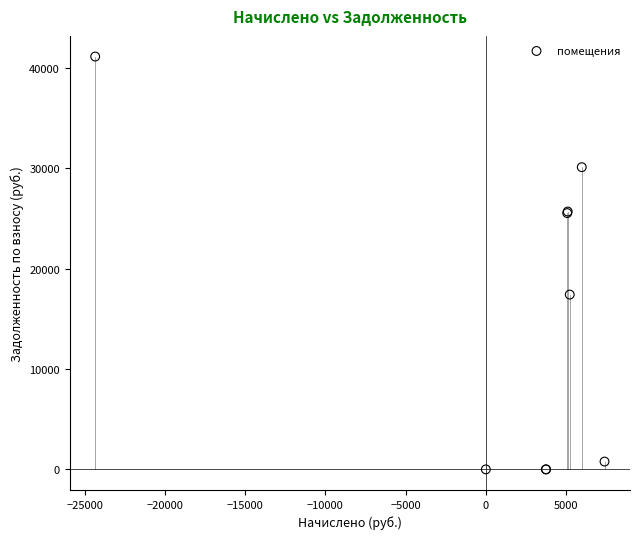

What Y value in the scatter plot is closest to 20558?

17410.0